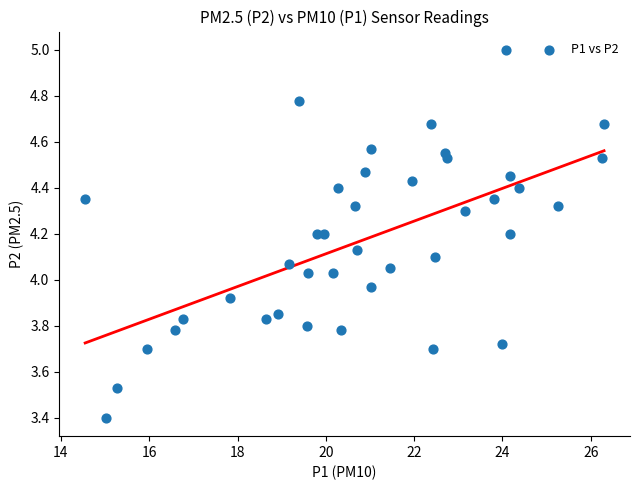

What is the range of X values (max minus min)?

11.8